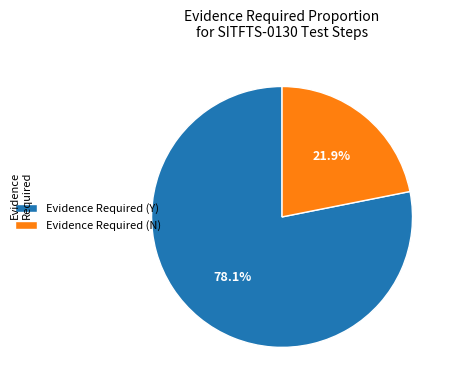

Does any single category account for the majority?

Yes